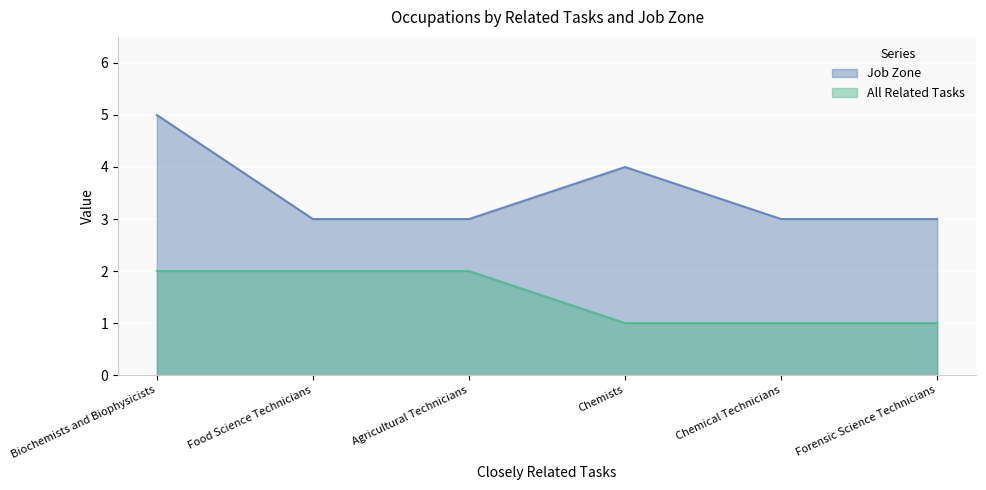

Is the value of Job Zone at Biochemists and Biophysicists greater than the value of All Related Tasks at Chemists?

Yes